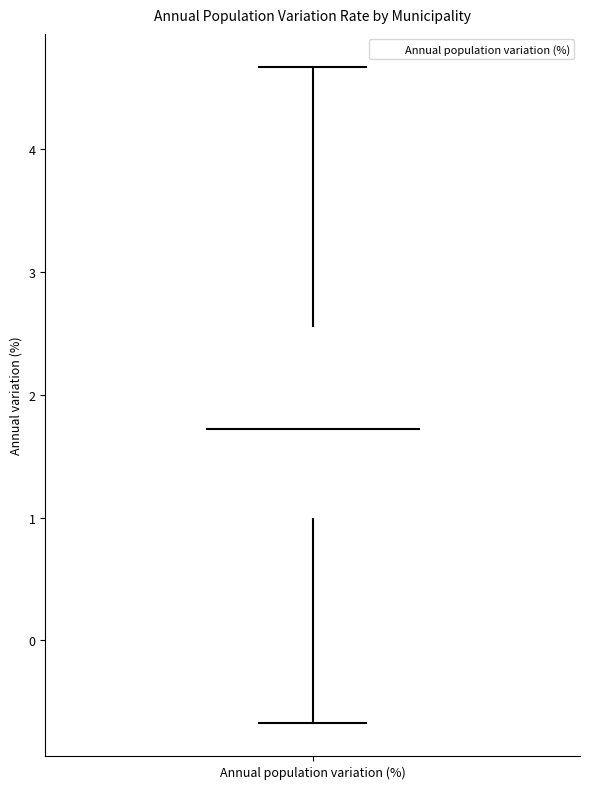

Read this box plot against the y-axis: the position of the median line, the range covered by the box, and the ends of both whiskers. The values are not printed on the chart, so give them approximately, as read against the axis.

median 1.7, box 1.0 to 2.6, whiskers -0.7 to 4.7